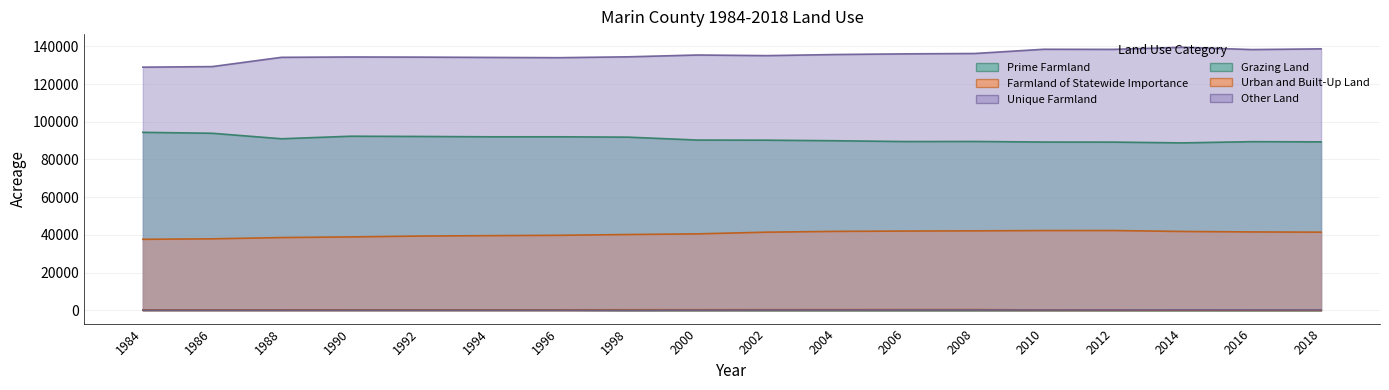

Where is Other Land nearest to the value 134214?

1992